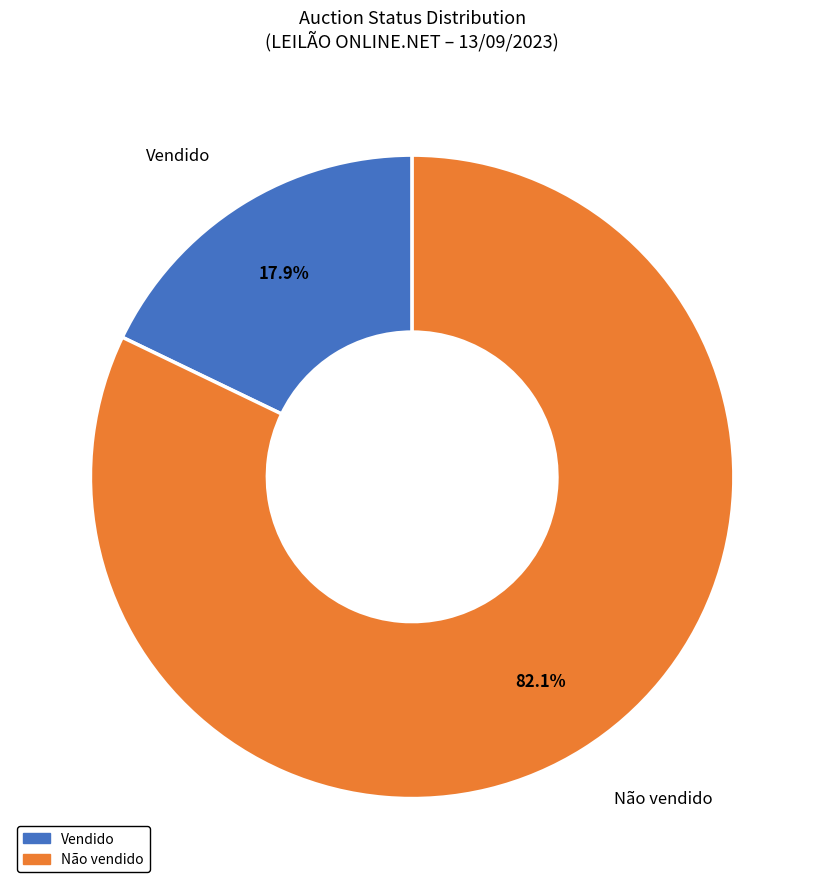

To the nearest percent, what is the average slice percentage?

50%